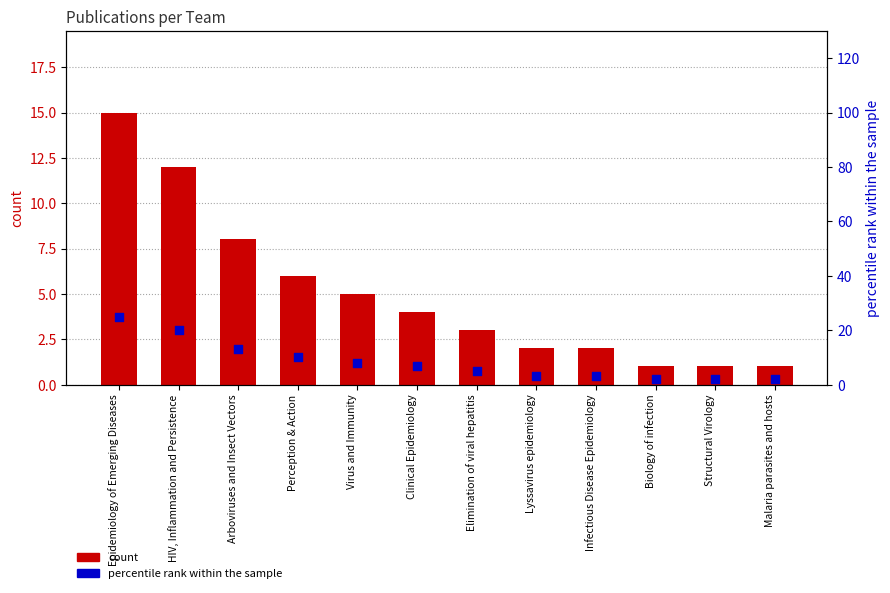

Which series has the largest total across all categories?

percentile rank within the sample